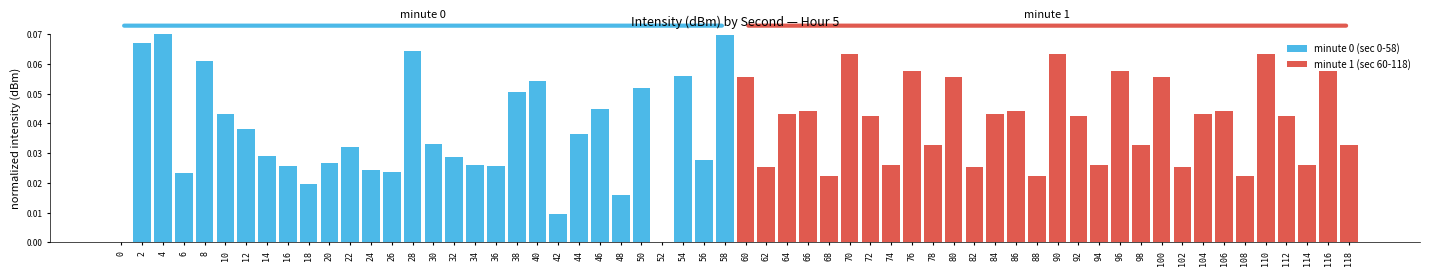

What is the difference between the second highest and second lowest values in the minute 0 (sec 0-58) series?

0.1